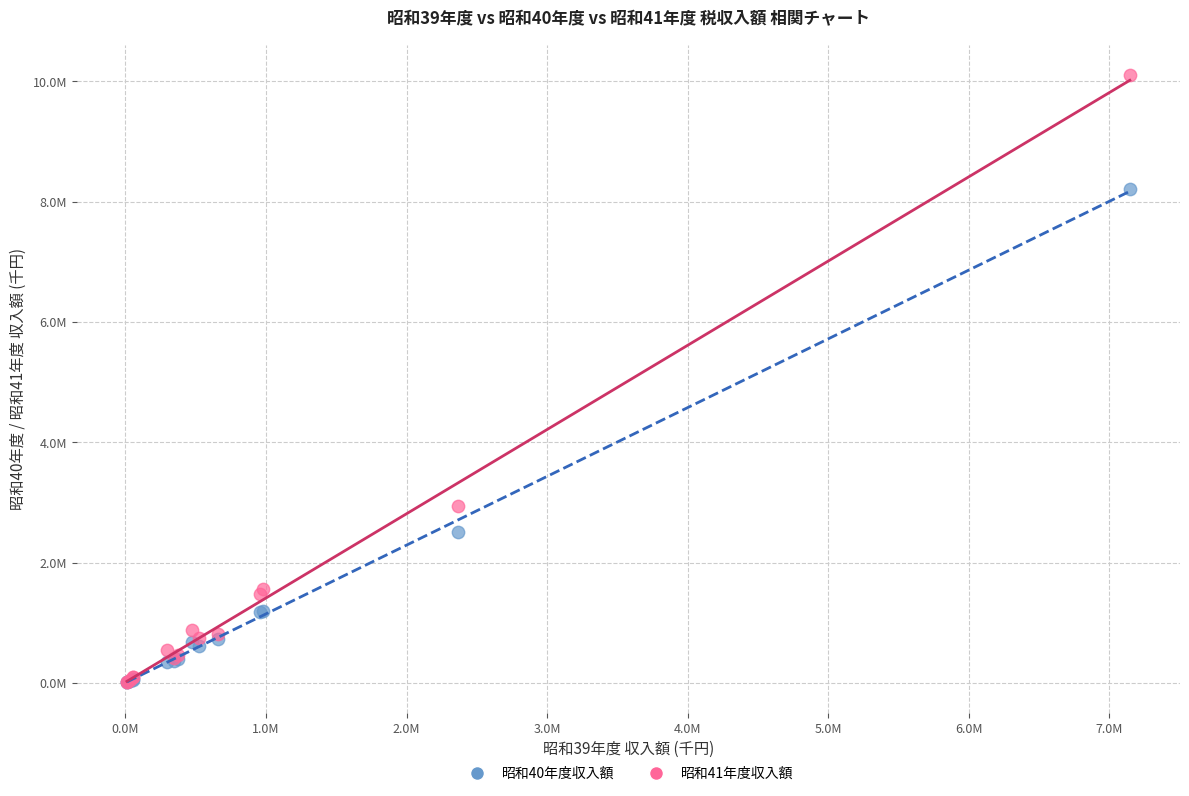

What are all the series names shown in the legend?

昭和40年度収入額, 昭和41年度収入額